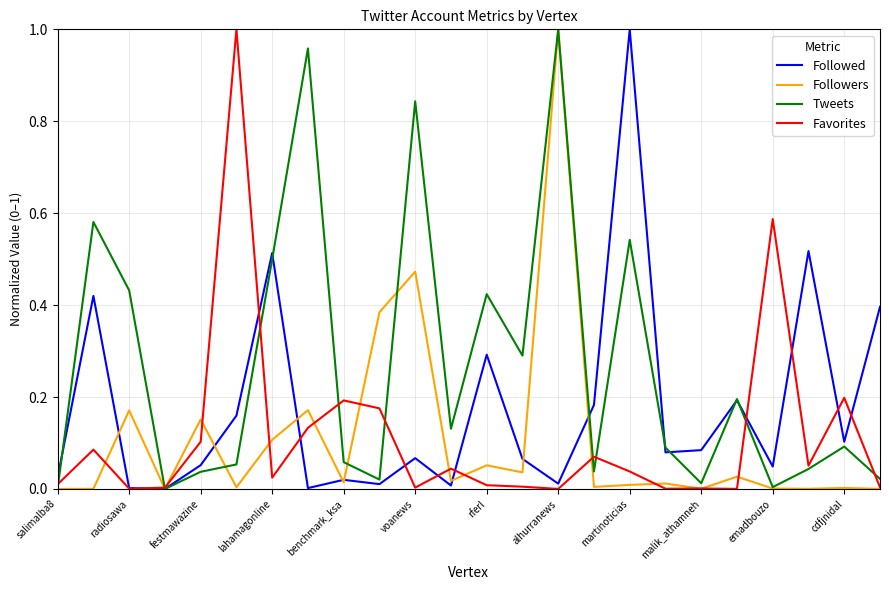

How many lines are shown in the chart?

4